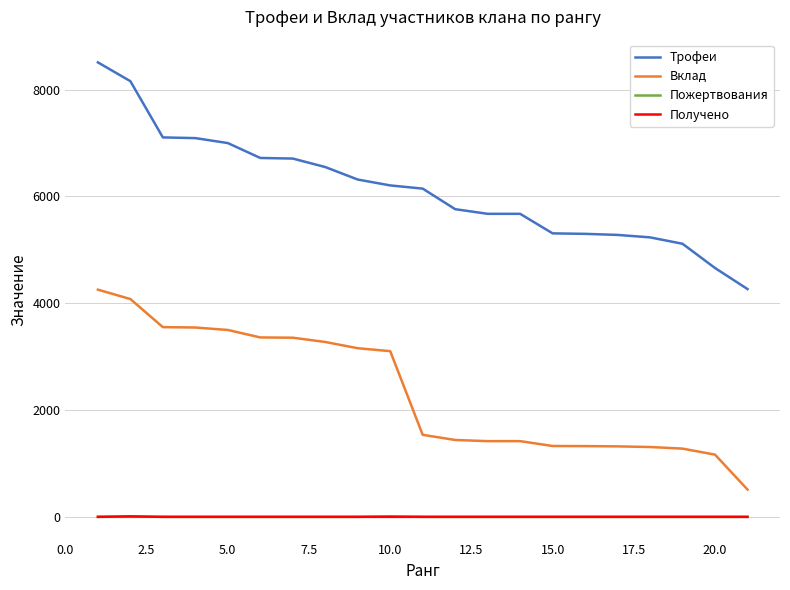

What is the greatest value displayed?

8511